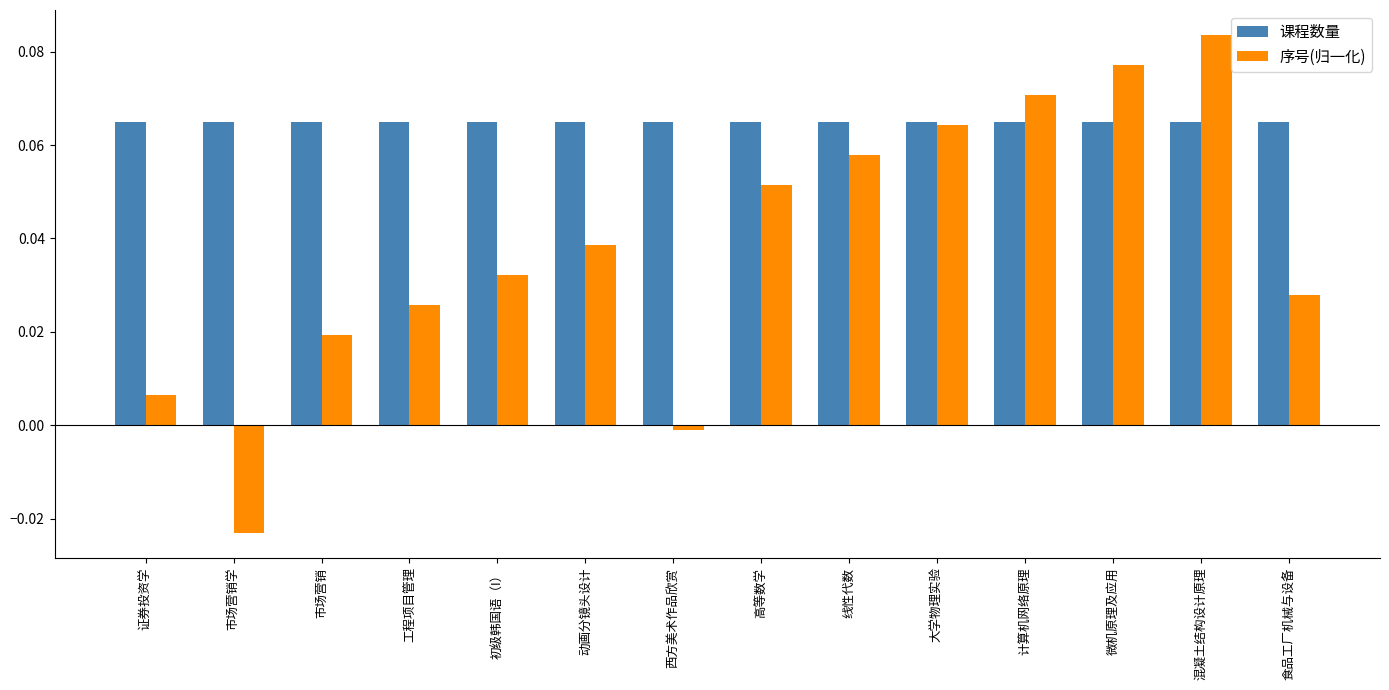

Which series has the largest total across all categories?

课程数量